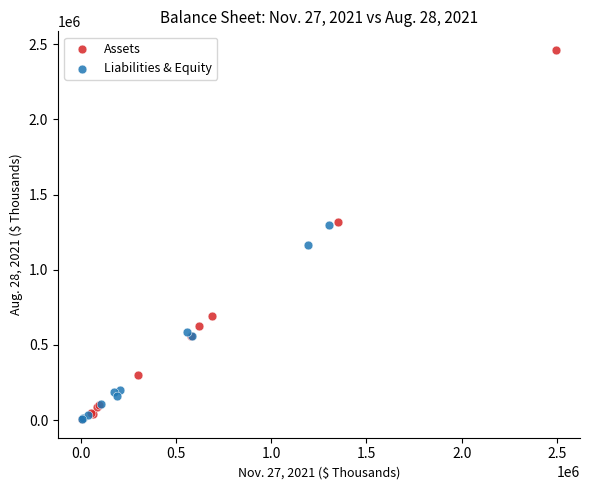

Which series reaches the maximum Y coordinate?

Assets